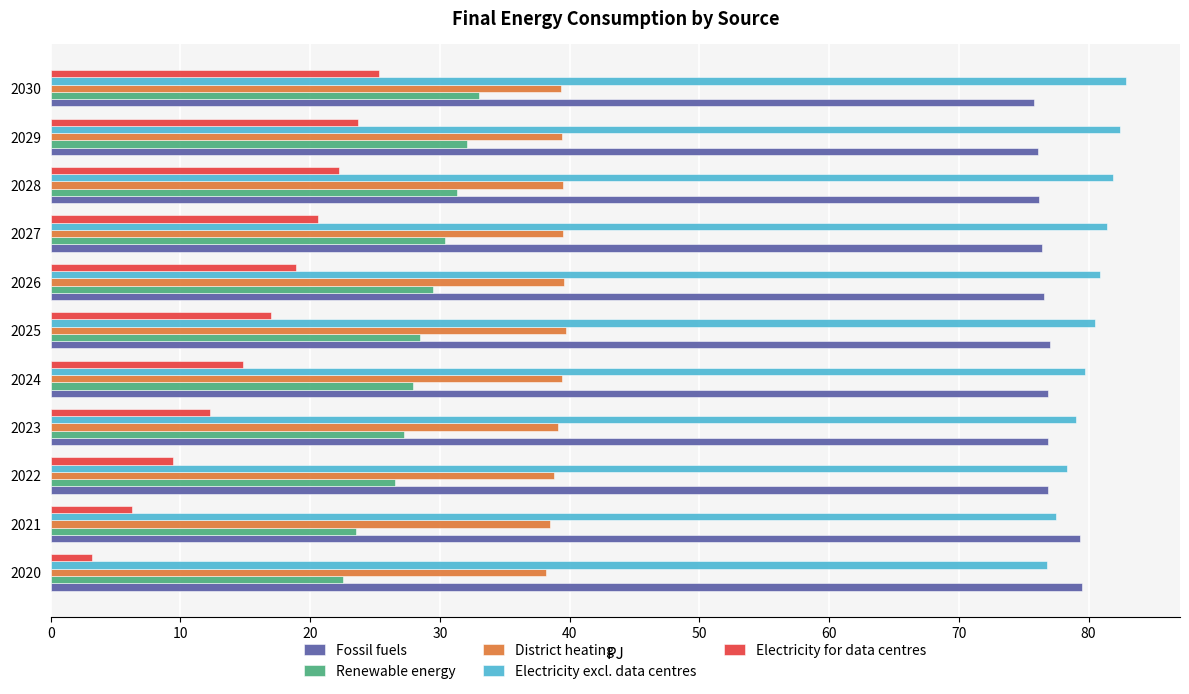

At 2026, list the series in order from smallest to largest.

Electricity for data centres, Renewable energy, District heating, Fossil fuels, Electricity excl. data centres